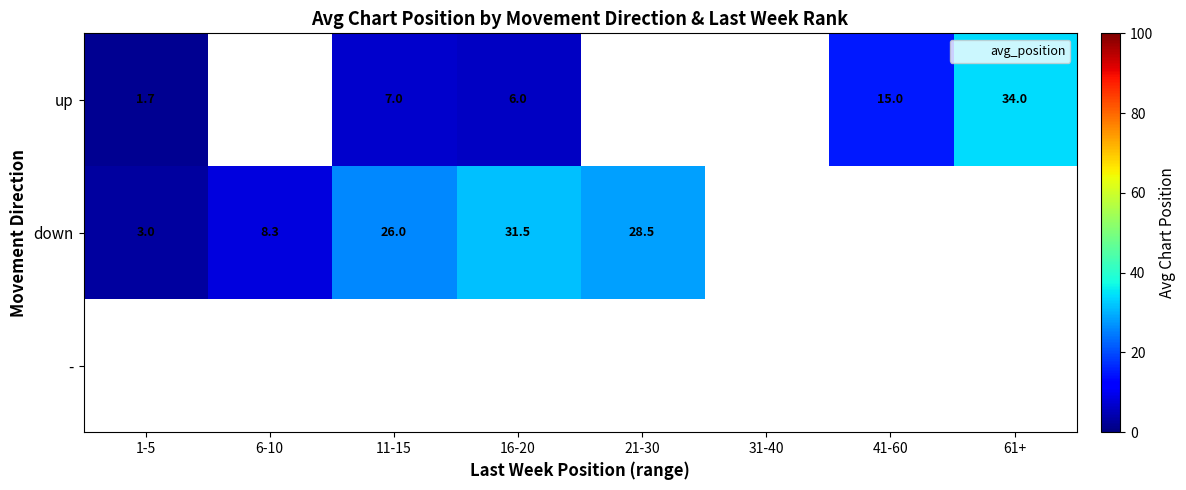

Rank the series by their maximum value, from lowest to highest.

down, -, up